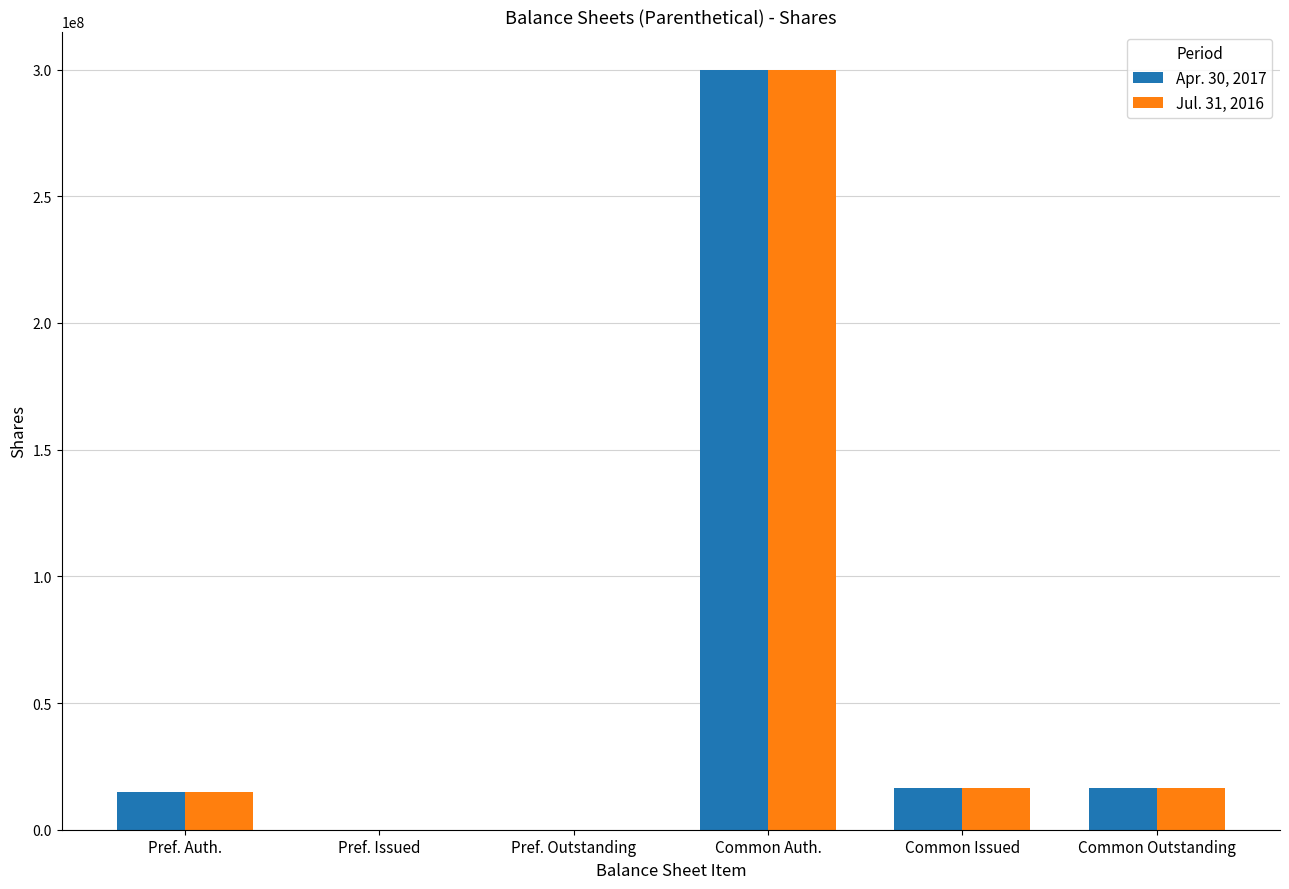

At which label does Jul. 31, 2016 first exceed 16530000?

Common Auth.